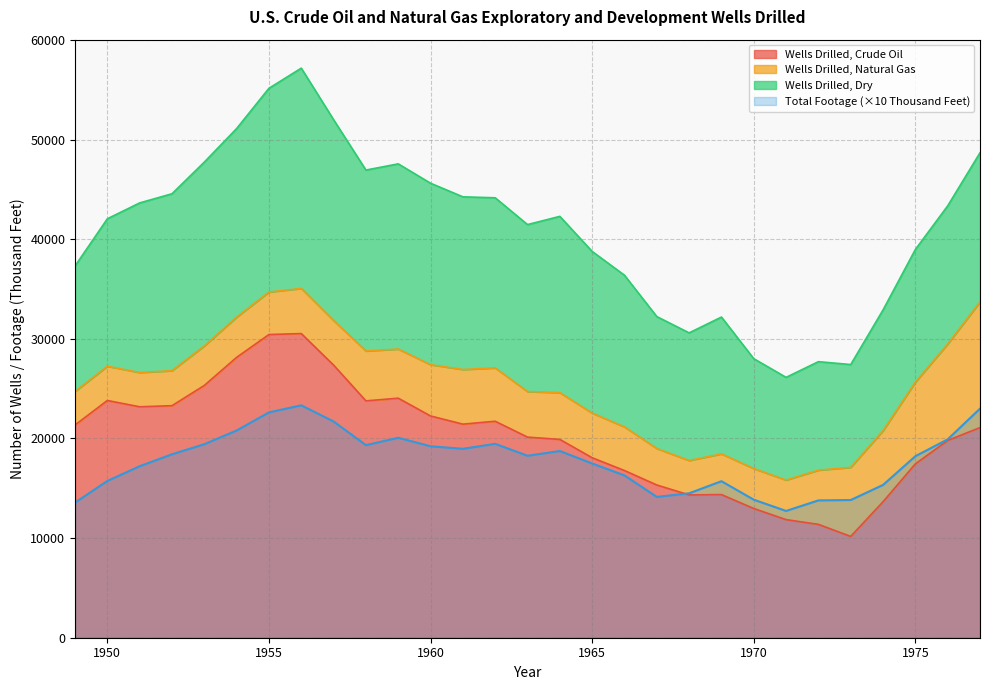

What is the value of the Wells Drilled, Crude Oil point at the 5th from the left?

25323.0